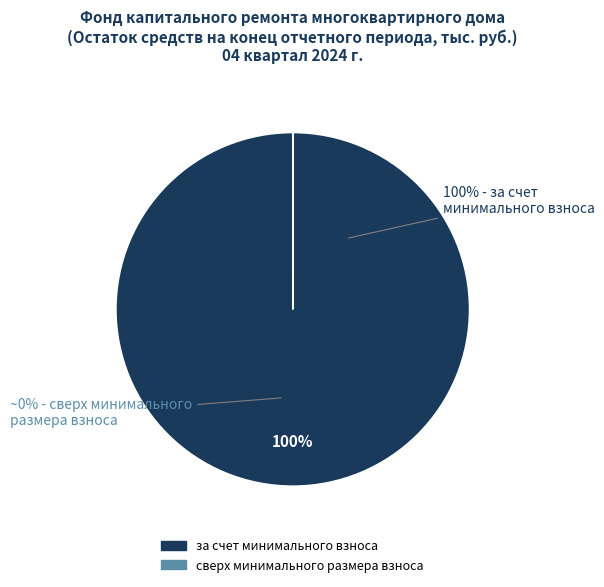

How much of the chart is everything except сверх минимального размера взноса?

99.8%